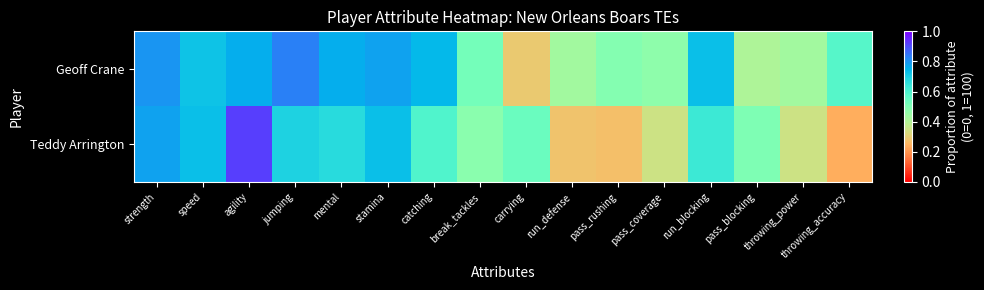

Reading left to right, what are all the values shown in this chart?

Geoff Crane: strength=0.8	speed=0.7	agility=0.8	jumping=0.8	mental=0.8	stamina=0.8	catching=0.7	break_tackles=0.5	carrying=0.3	run_defense=0.4	pass_rushing=0.5	pass_coverage=0.5	run_blocking=0.7	pass_blocking=0.4	throwing_power=0.4	throwing_accuracy=0.6
Teddy Arrington: strength=0.8	speed=0.7	agility=0.9	jumping=0.7	mental=0.7	stamina=0.7	catching=0.6	break_tackles=0.5	carrying=0.5	run_defense=0.3	pass_rushing=0.3	pass_coverage=0.3	run_blocking=0.6	pass_blocking=0.5	throwing_power=0.3	throwing_accuracy=0.2